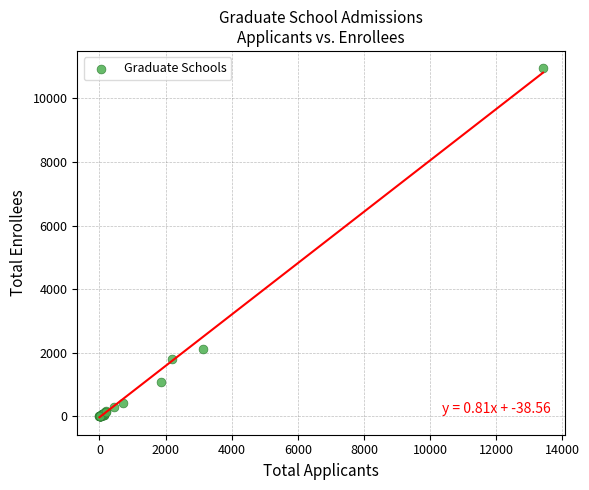

What Y value in the scatter plot is closest to 5474?

2114